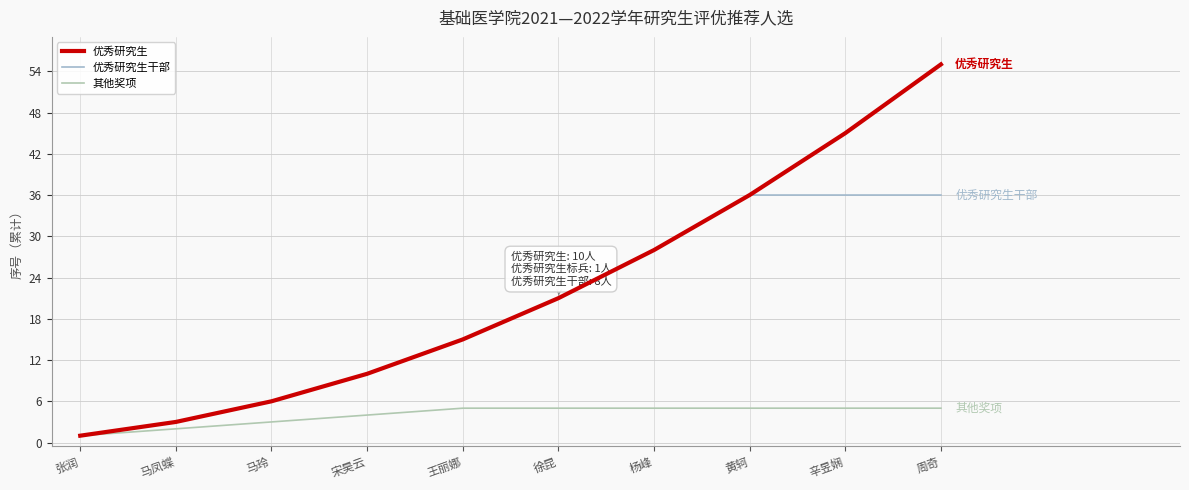

Does the chart have visible grid lines?

Yes